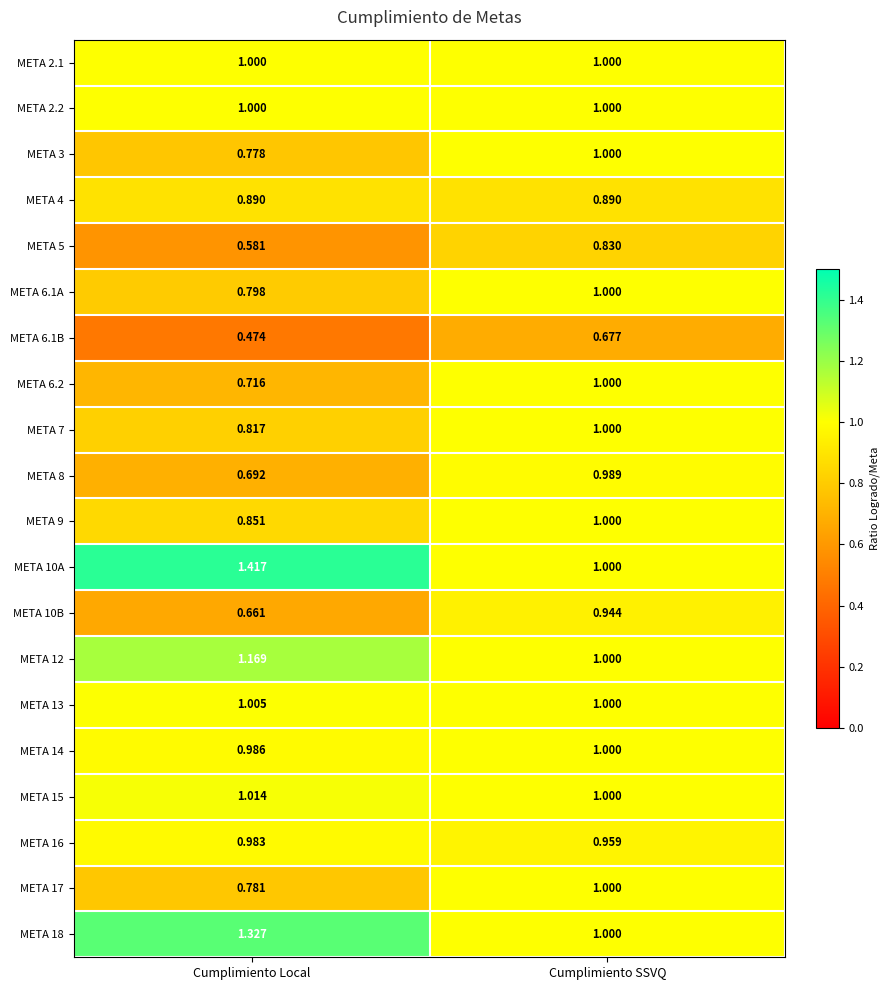

At which category is the sum across all series the highest?

Cumplimiento SSVQ